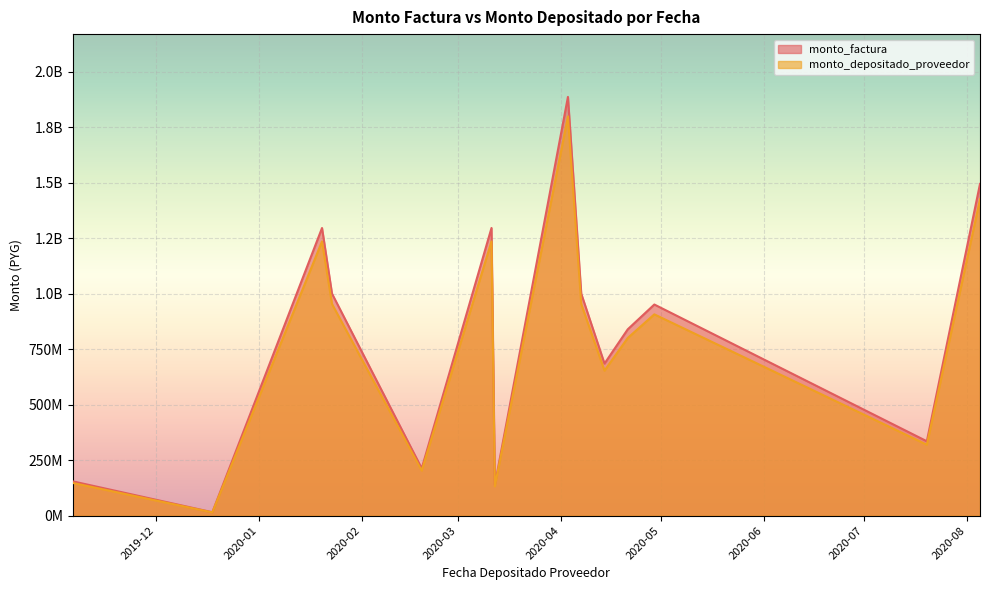

What is the label of the 11th point from the right?

2020-01-23